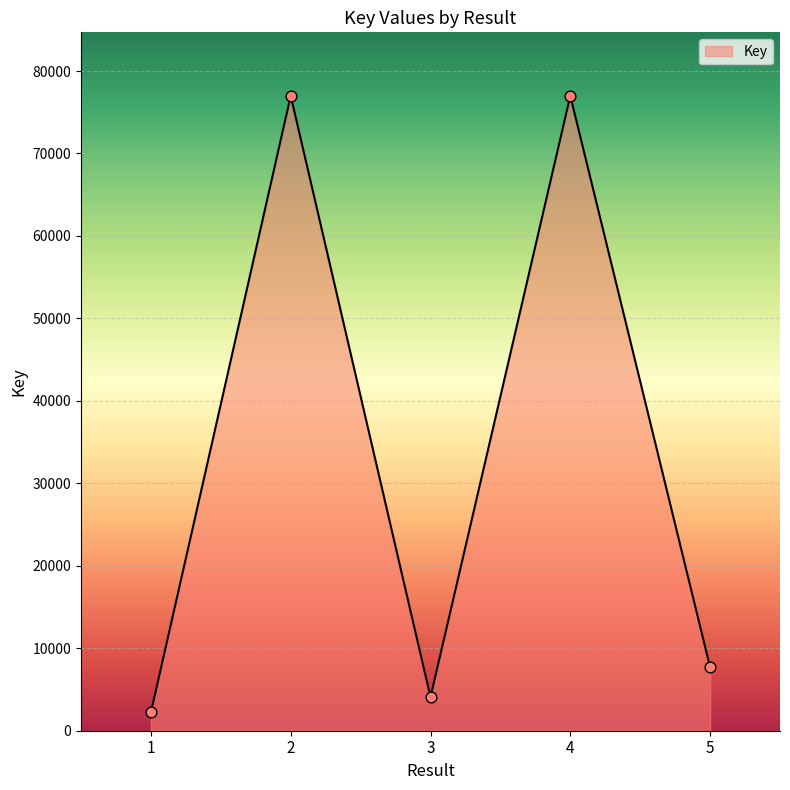

Which has a higher value, 1 or 4?

4